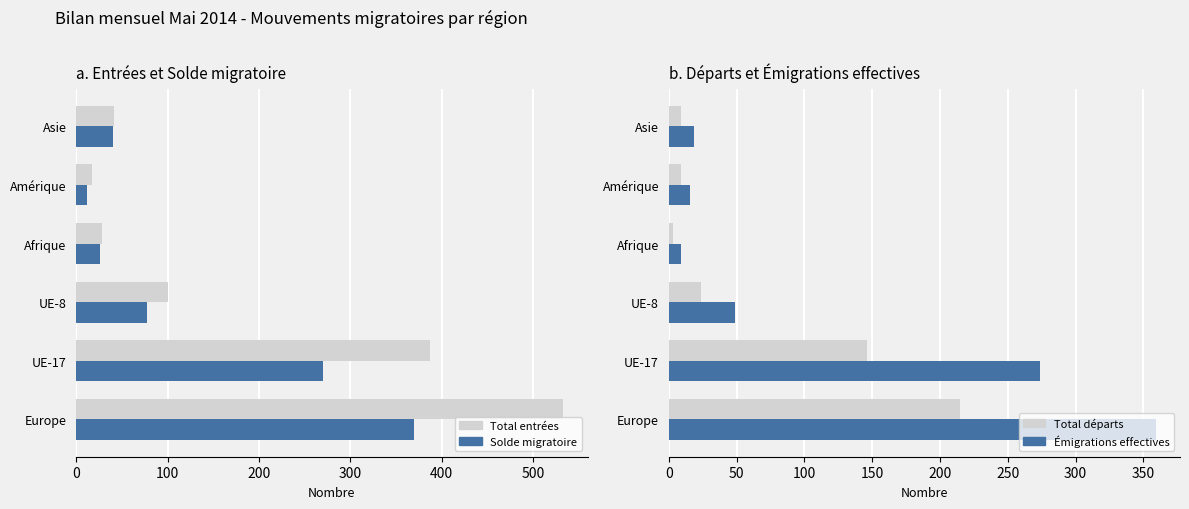

The Solde migratoire (col_14) series shows 48 at UE-8. True or false?

False